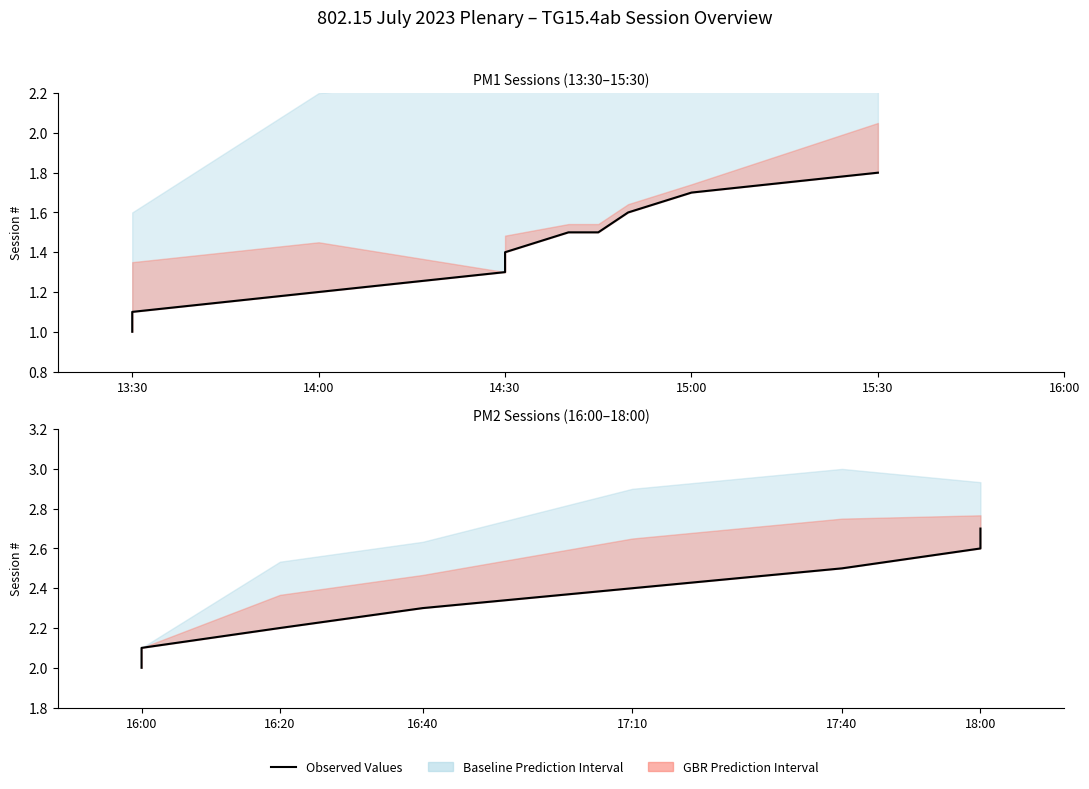

The chart shows a value of 2.6 at 18:00. True or false?

True